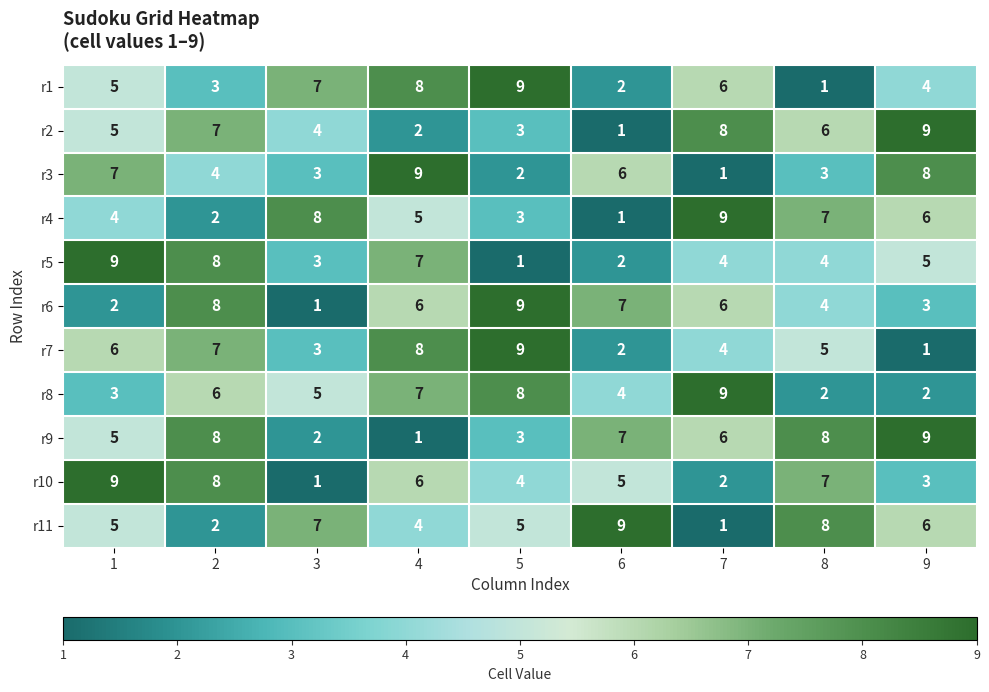

Is it true that r5 equals 3 at 3?

True